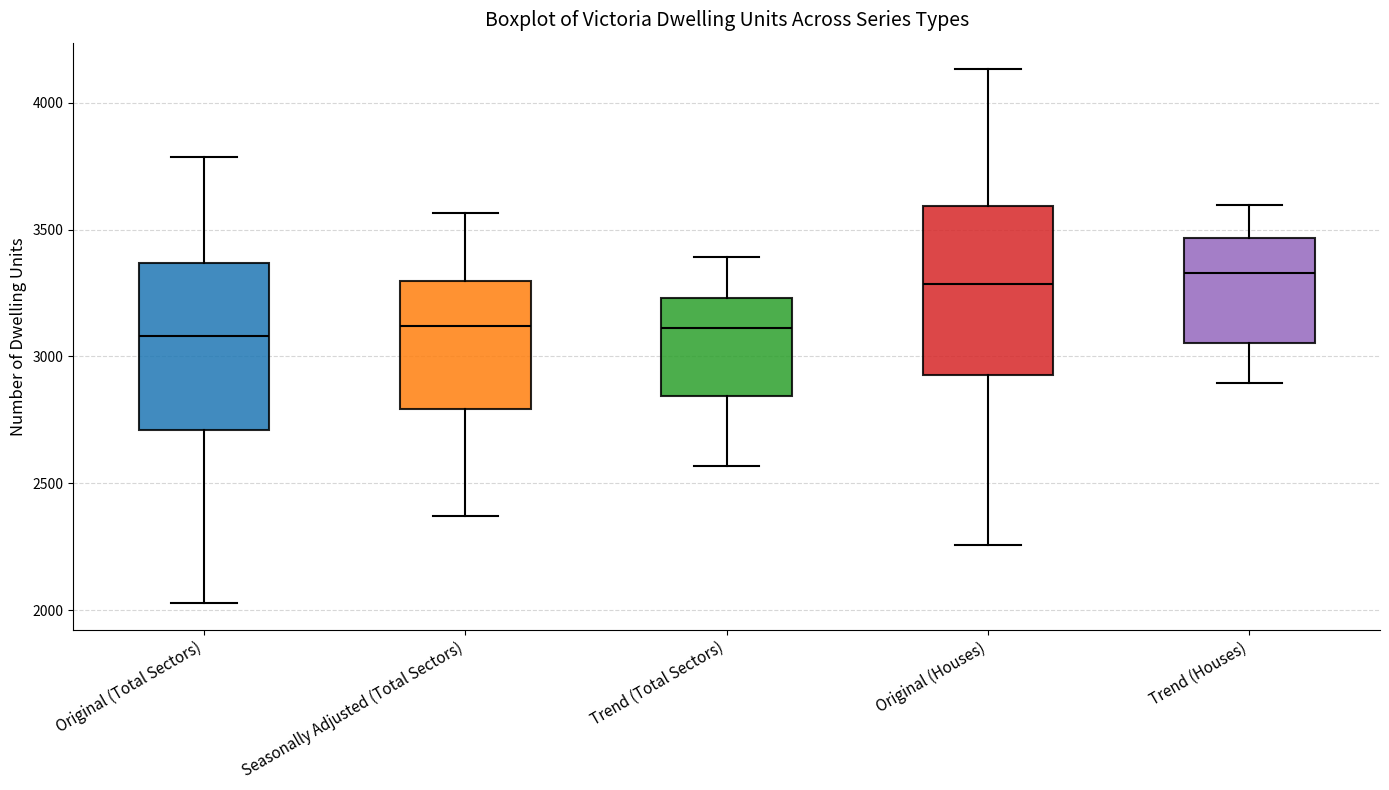

Reading left to right, read every box against the y-axis: the position of its median line, the range the box covers, and the ends of its whiskers. The values are not printed on the chart, so give them approximately, as read against the axis.

Original (Total Sectors): median 3100, box 2700 to 3350, whiskers 2050 to 3800
Seasonally Adjusted (Total Sectors): median 3100, box 2800 to 3300, whiskers 2350 to 3550
Trend (Total Sectors): median 3100, box 2850 to 3250, whiskers 2550 to 3400
Original (Houses): median 3300, box 2950 to 3600, whiskers 2250 to 4150
Trend (Houses): median 3350, box 3050 to 3450, whiskers 2900 to 3600